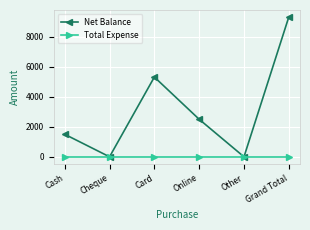

What is the greatest value displayed?

9312